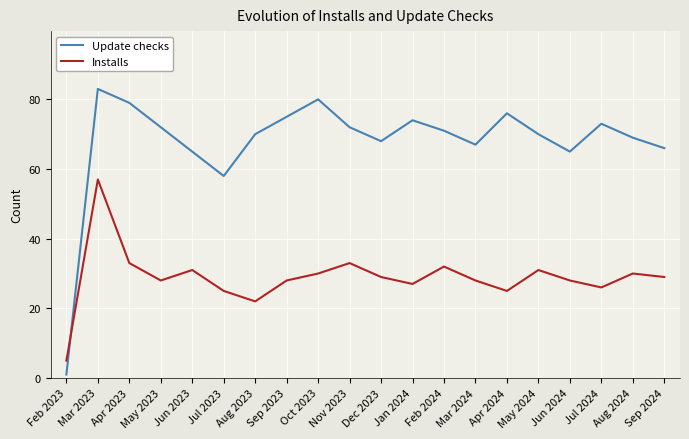

What are all the series names shown in the legend?

Update checks, Installs